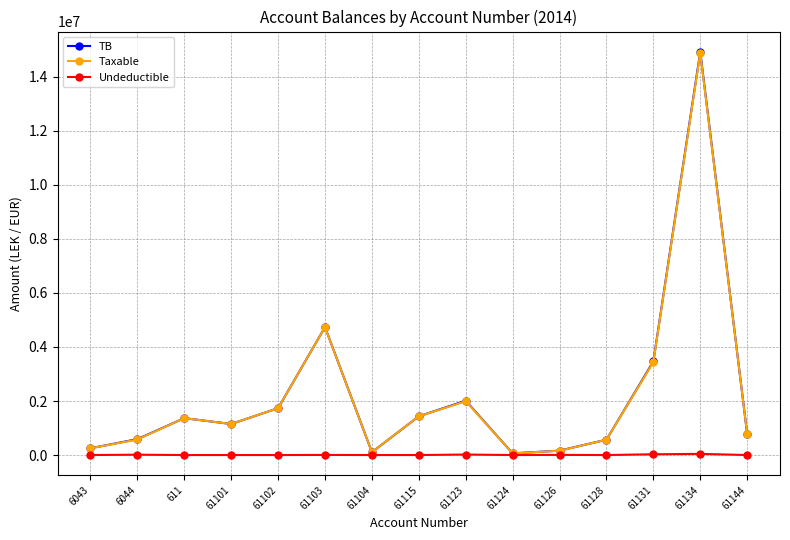

Where is Taxable nearest to the value 7474836?

61103